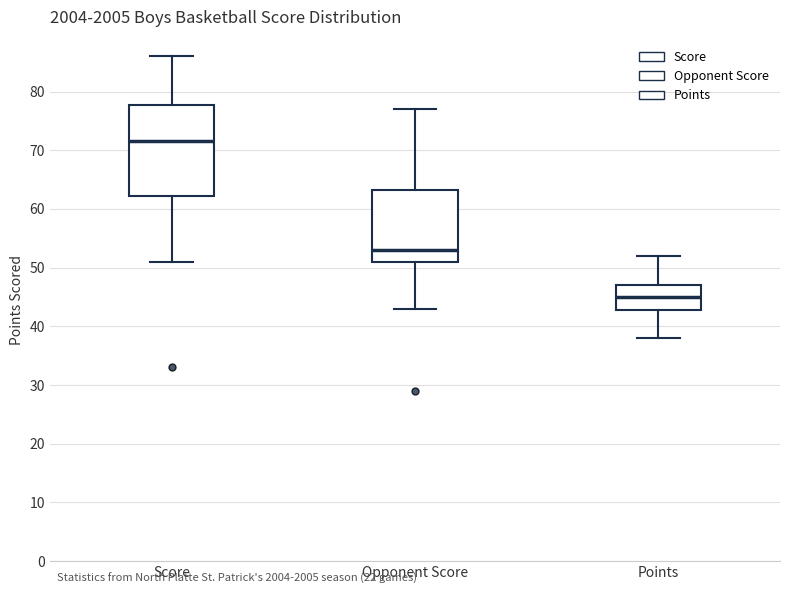

Reading left to right, transcribe this box plot: for each box, give where its median line is, the range the box spans, and where its two whiskers end, as read against the y-axis. The values are not printed on the chart, so give them approximately, as read against the axis.

Score: median 72, box 62 to 78, whiskers 51 to 86
Opponent Score: median 53, box 51 to 63, whiskers 43 to 77
Points: median 45, box 43 to 47, whiskers 38 to 52